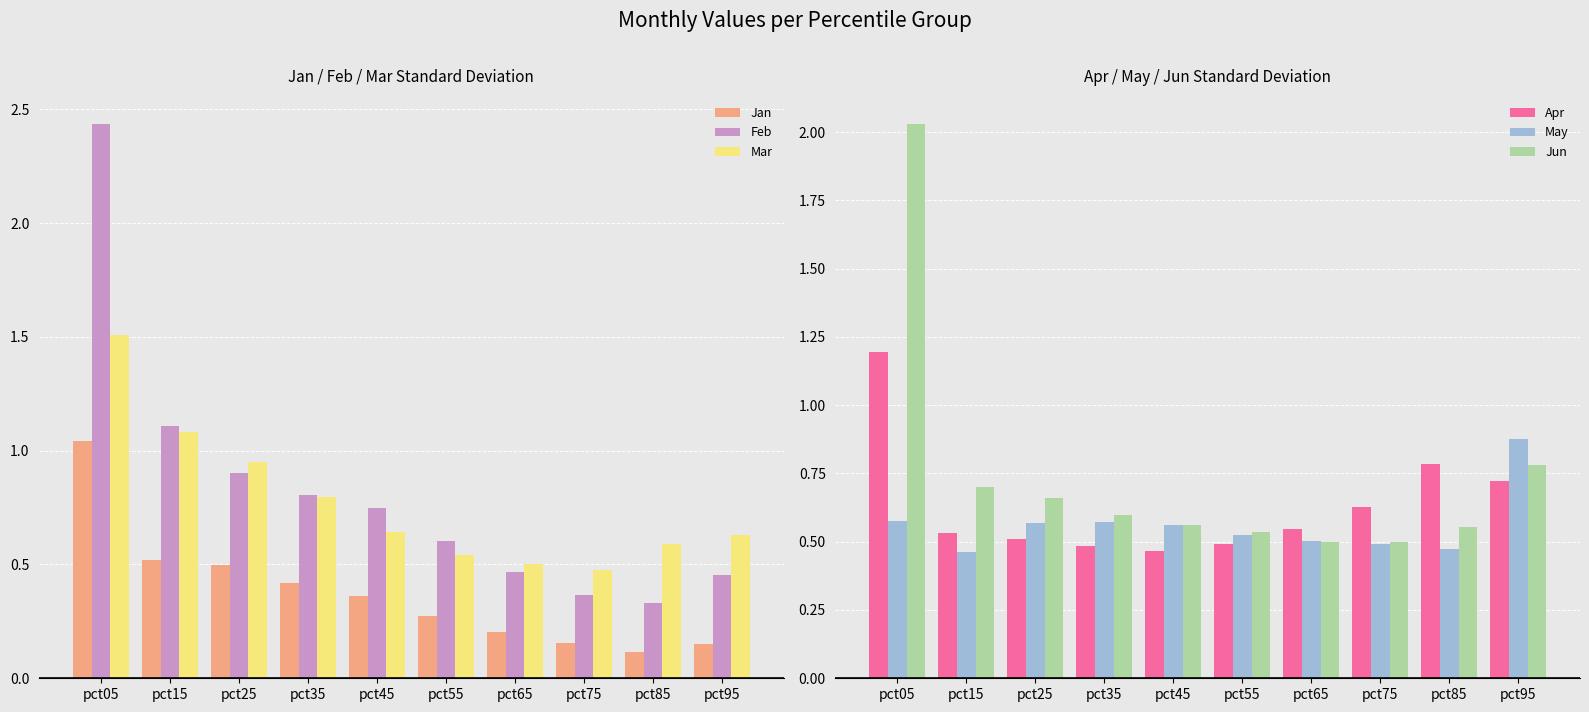

Rank the series by their maximum value, from highest to lowest.

Feb, Jun, Mar, Apr, Jan, May